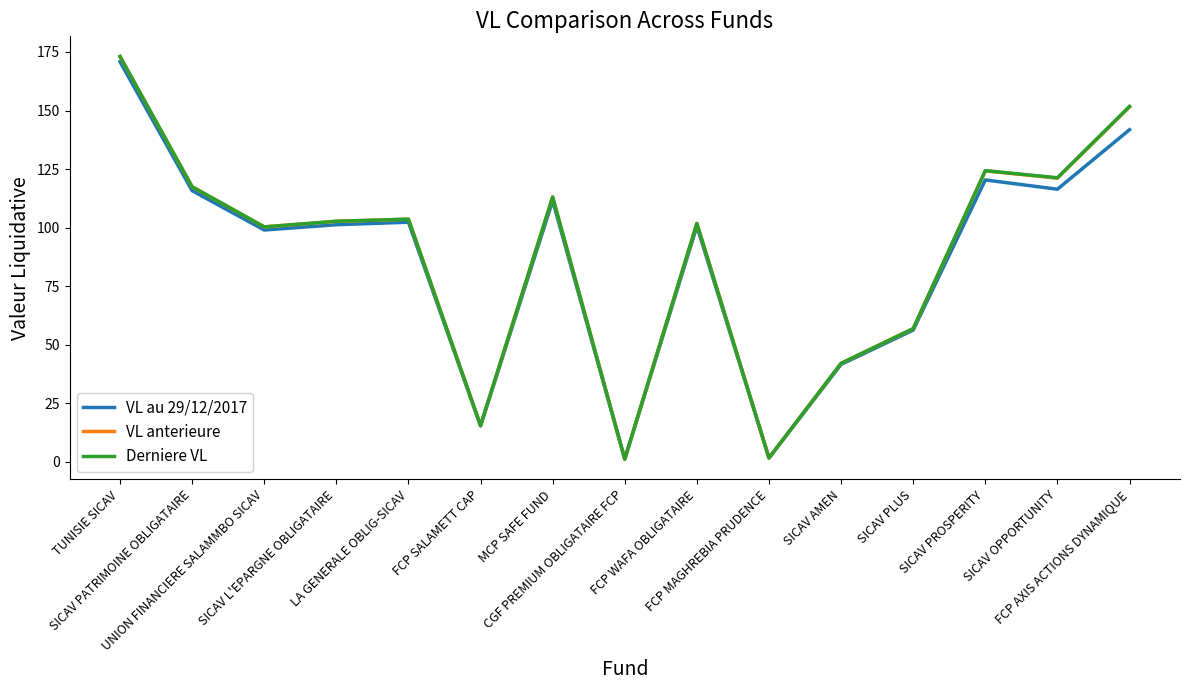

What is the maximum value for Derniere VL?

173.1